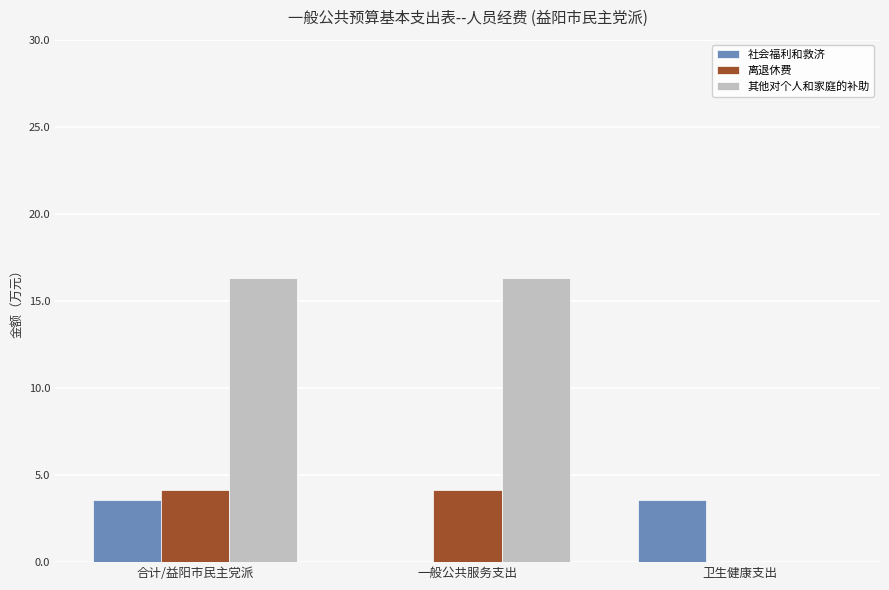

How many groups of bars are there?

3